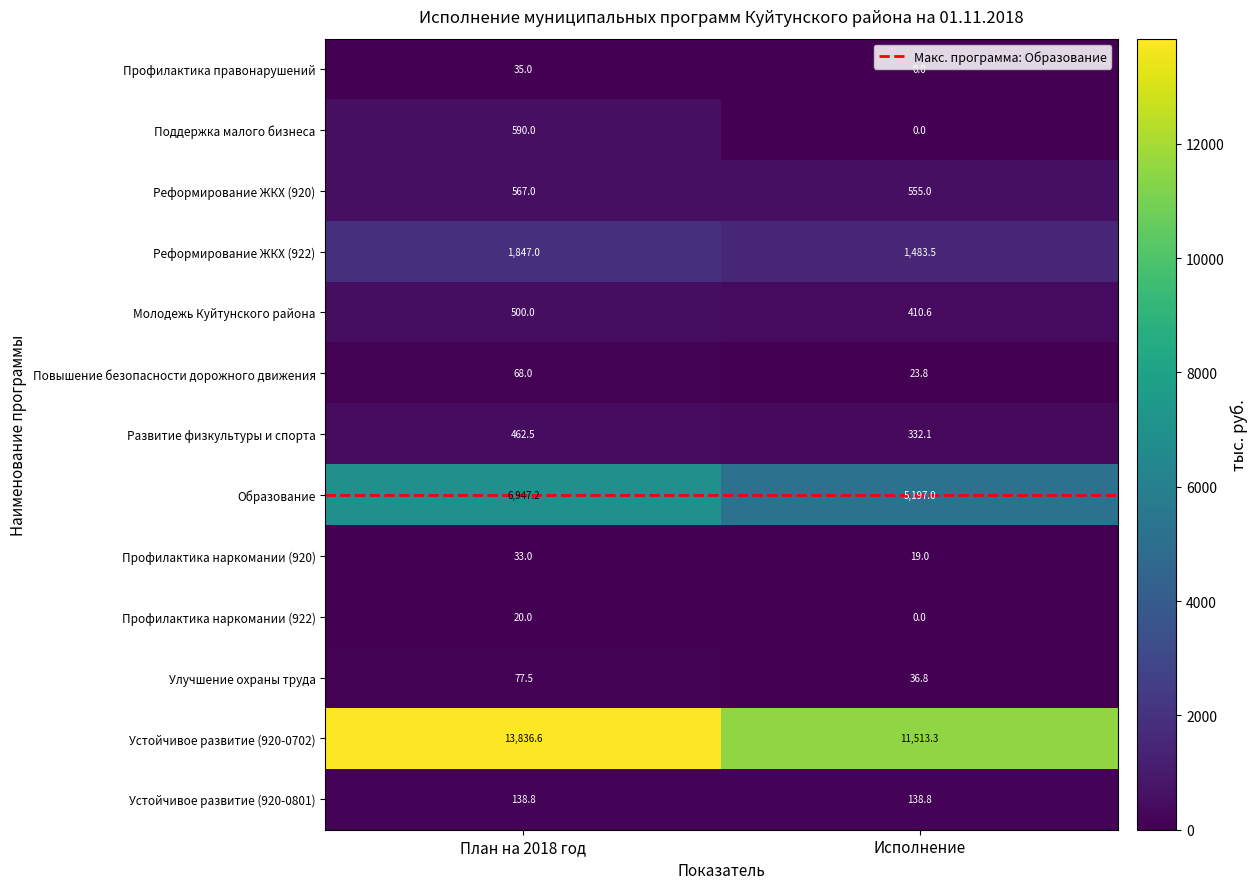

Reading left to right, what are all the values shown in this chart?

Профилактика правонарушений: План на 2018 год=35.0	Исполнение=0.0
Поддержка малого бизнеса: План на 2018 год=590.0	Исполнение=0.0
Реформирование ЖКХ (920): План на 2018 год=567.0	Исполнение=555.0
Реформирование ЖКХ (922): План на 2018 год=1847.0	Исполнение=1483.5
Молодежь Куйтунского района: План на 2018 год=500.0	Исполнение=410.6
Повышение безопасности дорожного движения: План на 2018 год=68.0	Исполнение=23.8
Развитие физкультуры и спорта: План на 2018 год=462.5	Исполнение=332.1
Образование: План на 2018 год=6947.2	Исполнение=5197.0
Профилактика наркомании (920): План на 2018 год=33.0	Исполнение=19.0
Профилактика наркомании (922): План на 2018 год=20.0	Исполнение=0.0
Улучшение охраны труда: План на 2018 год=77.5	Исполнение=36.8
Устойчивое развитие (920-0702): План на 2018 год=13836.6	Исполнение=11513.3
Устойчивое развитие (920-0801): План на 2018 год=138.8	Исполнение=138.8